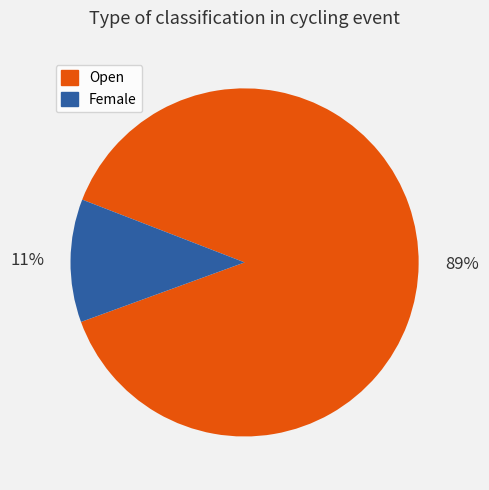

What is the majority slice?

Open